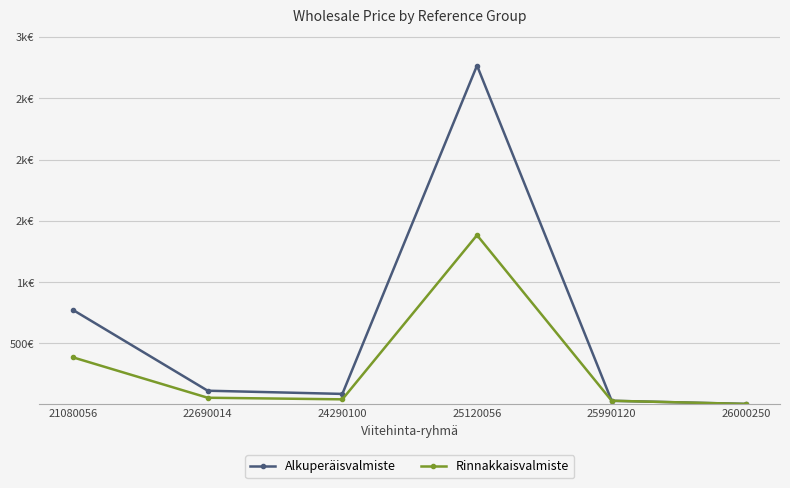

Does the chart have visible grid lines?

Yes